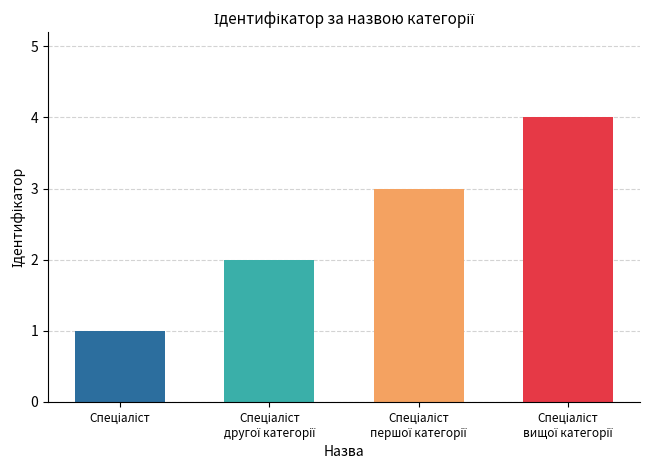

Reading left to right, what are all the values shown in this chart?

1	2	3	4